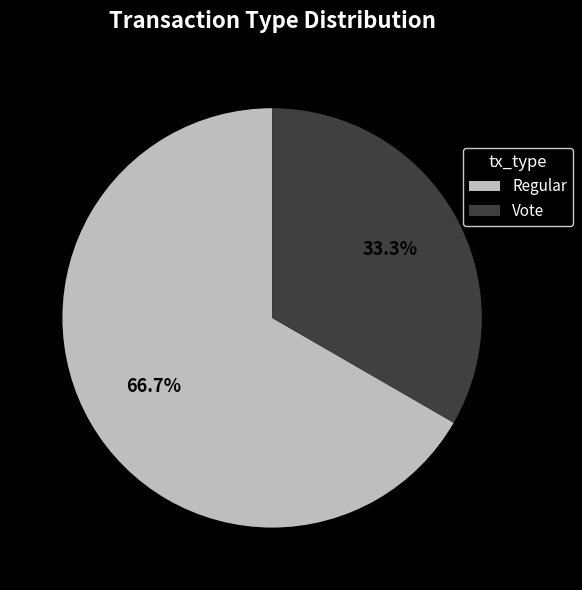

Rank the categories by value from highest to lowest.

Regular, Vote